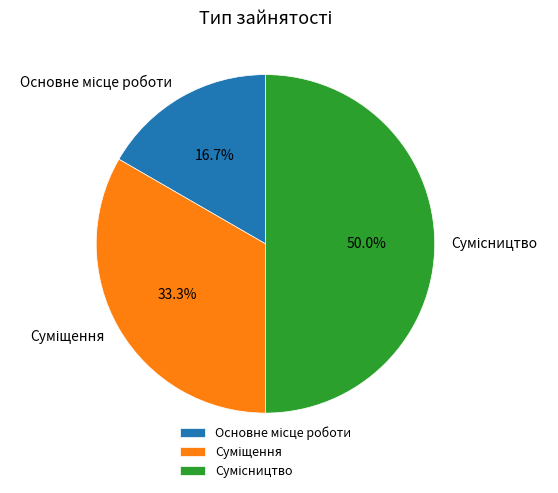

Does Сумісництво represent more than half of the total?

No